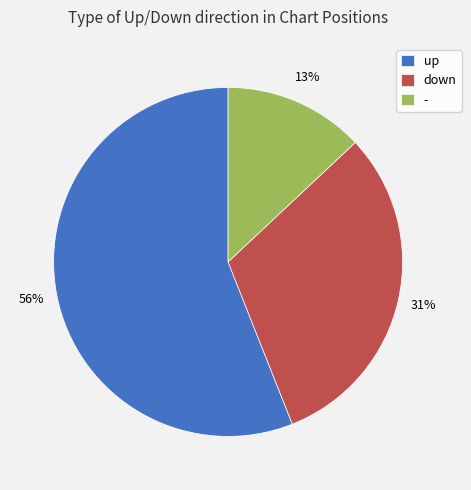

Approximately how many times larger is the value at up compared to down?

1.8